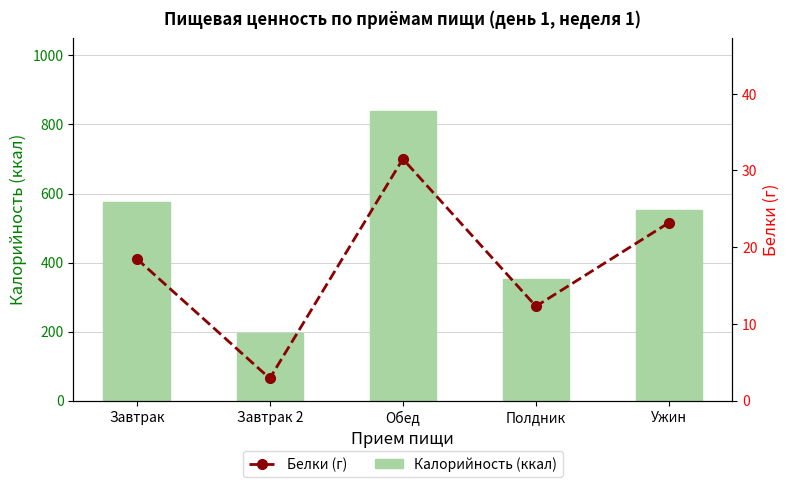

What is the sum of all Белки (г) values?

88.4